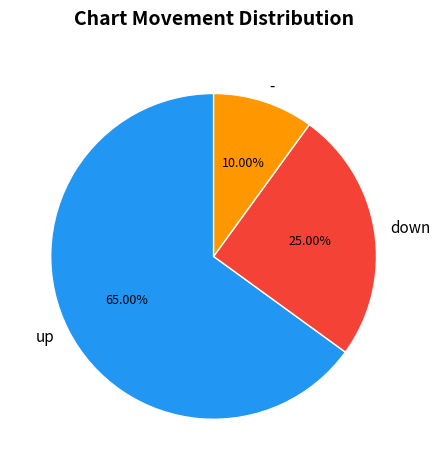

Between down and up, which is larger?

up